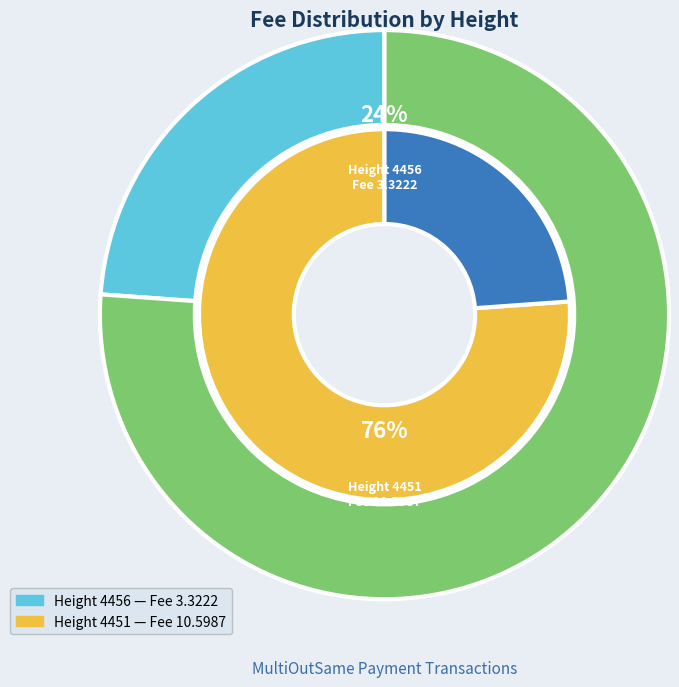

What percentage is the 4456 slice, to the nearest percent?

24%